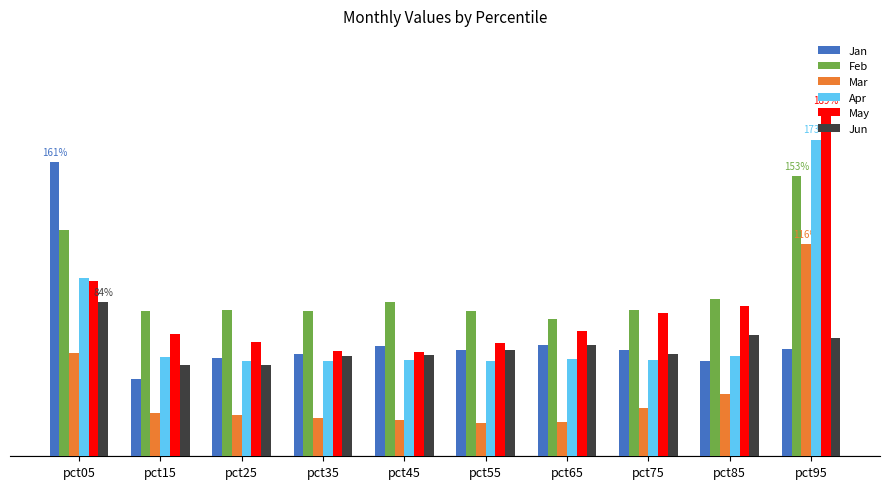

Rank the series by their maximum value, from lowest to highest.

Jun, Mar, Feb, Jan, Apr, May